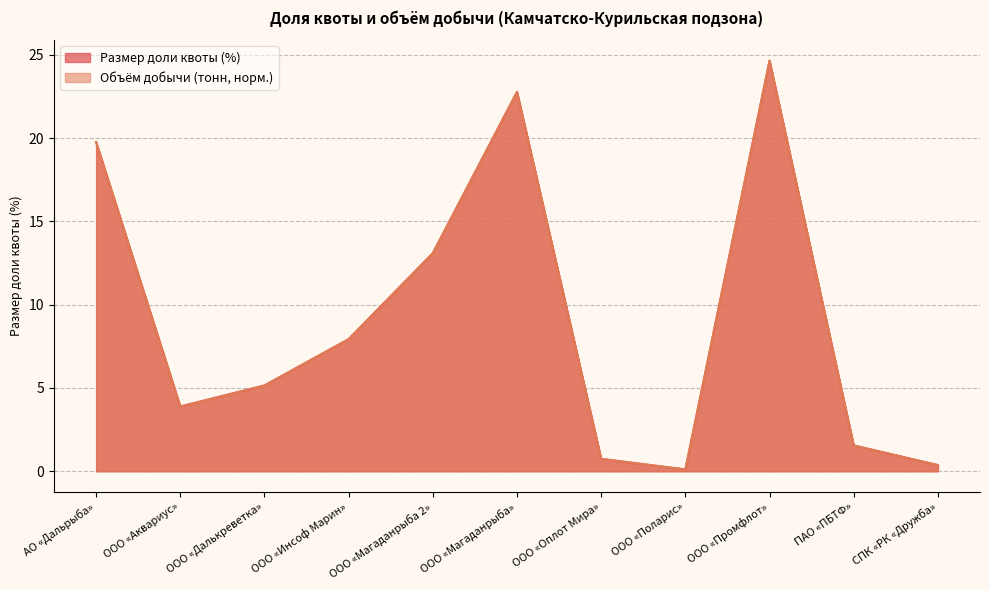

What is the value of the АО «Дальрыба» point at the 10th from the left?

1.5